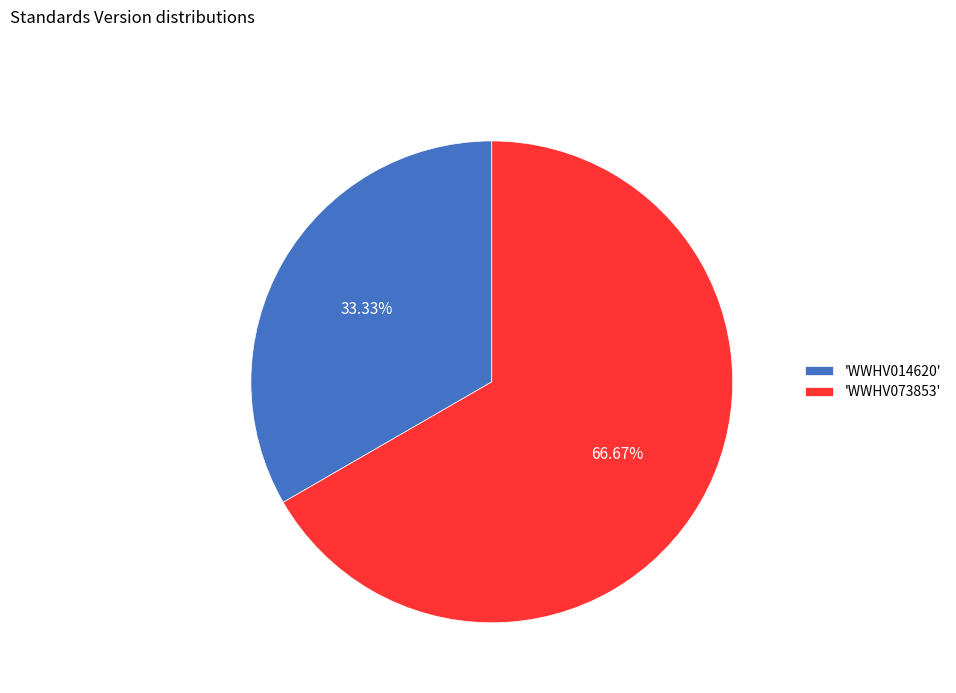

Is there any slice that represents more than half of the pie?

Yes